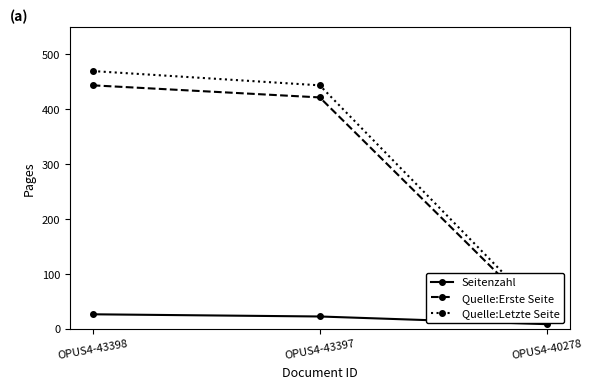

At which category does the chart reach its peak across all series?

OPUS4-43398